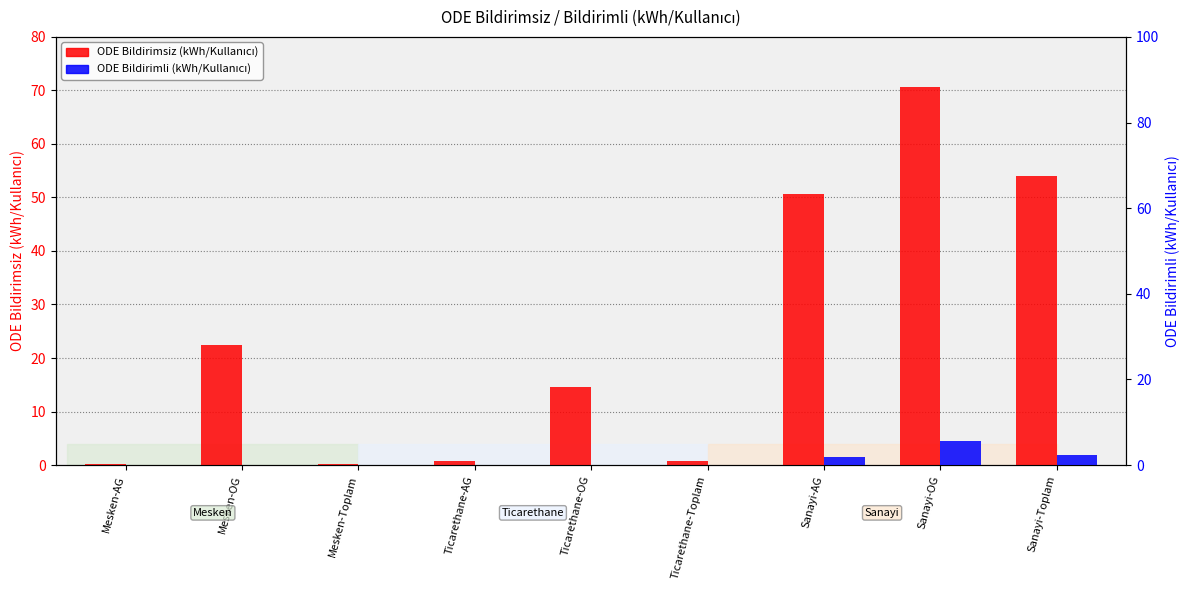

What is the sum of the ODE Bildirimsiz values at Sanayi-Toplam and Mesken-OG?

76.5